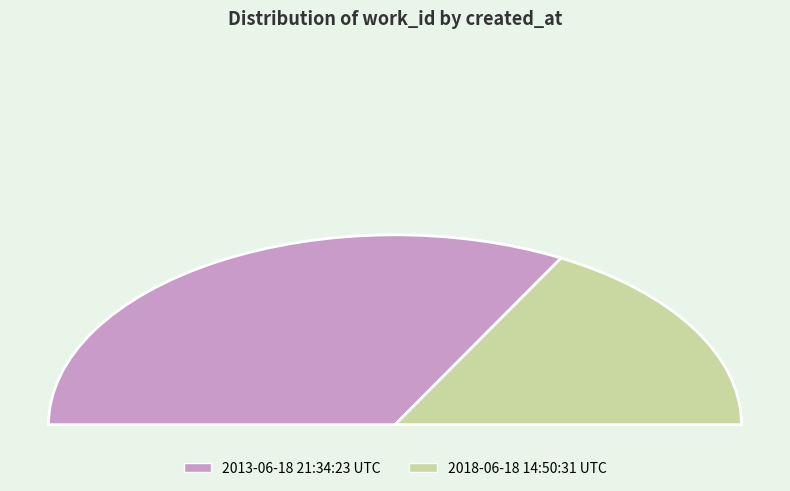

To the nearest percent, what is the difference between the largest and smallest slice percentages?

32%